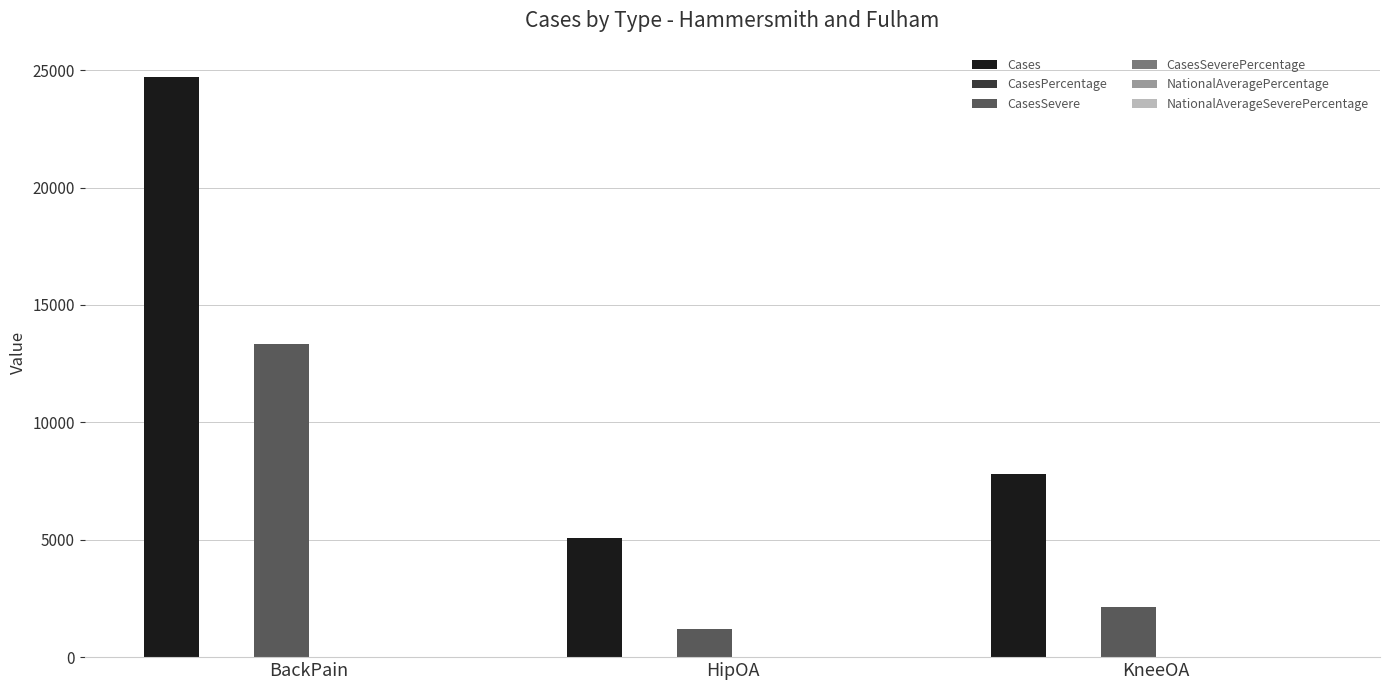

Which series has the largest total across all categories?

Cases